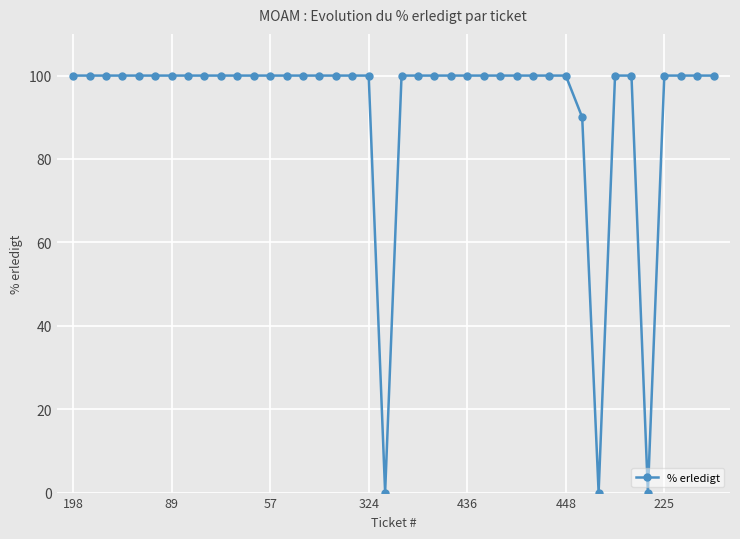

What is the sum of all values?

3690